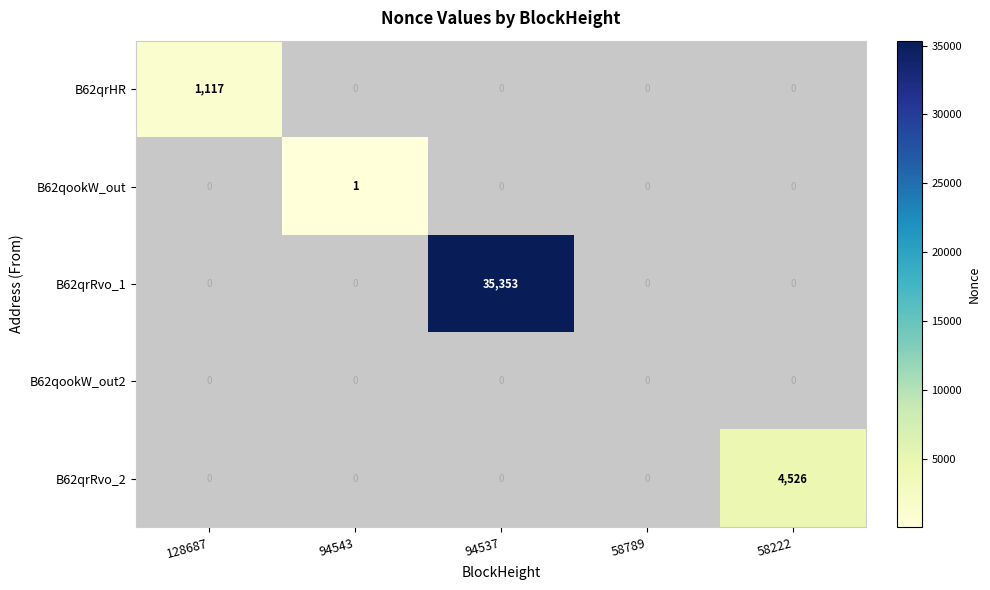

How many categories are shown in the chart?

5